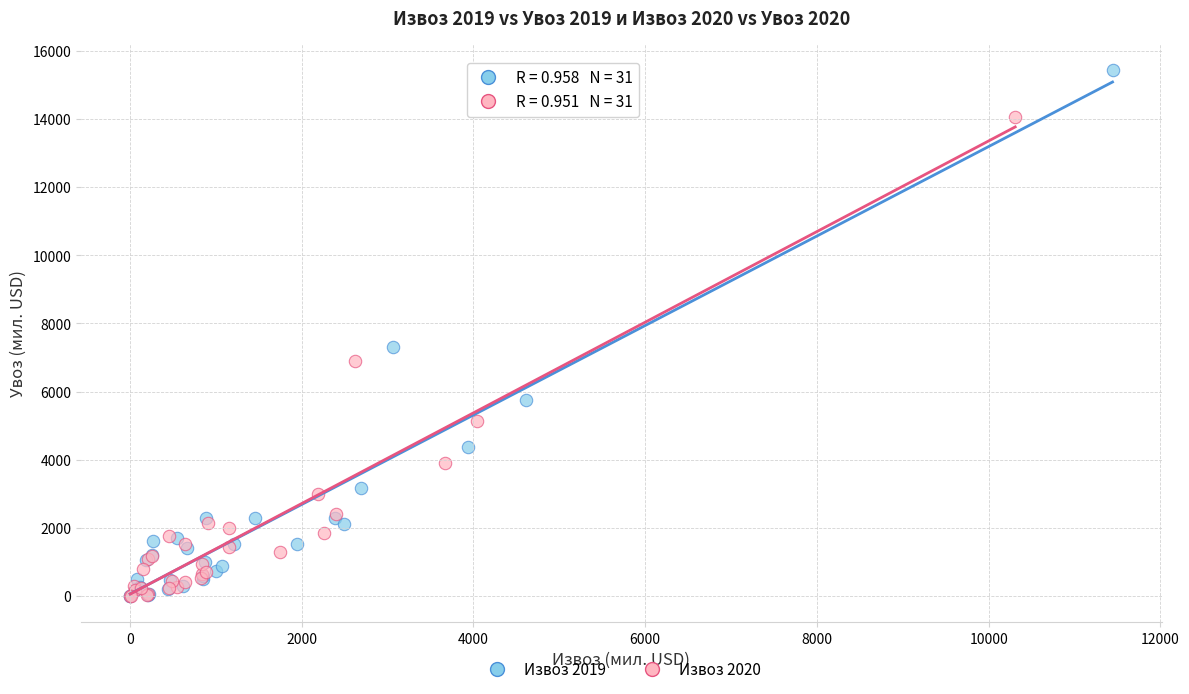

Which series reaches the maximum Y coordinate?

Извоз 2019